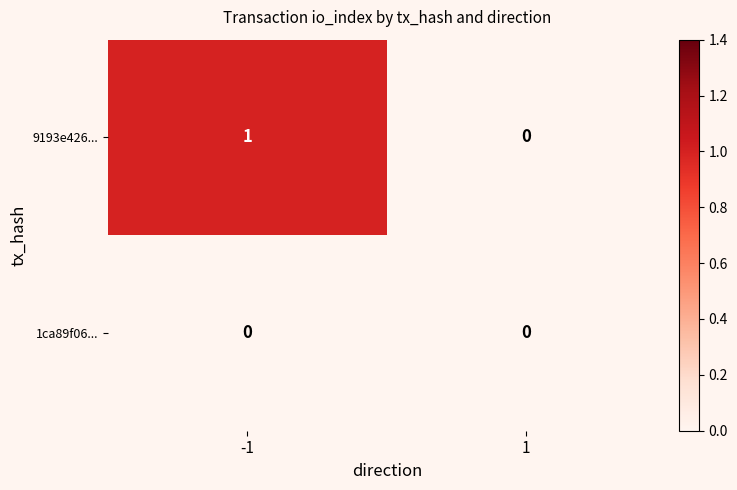

The 1ca89f06... series shows 0 at -1. True or false?

True